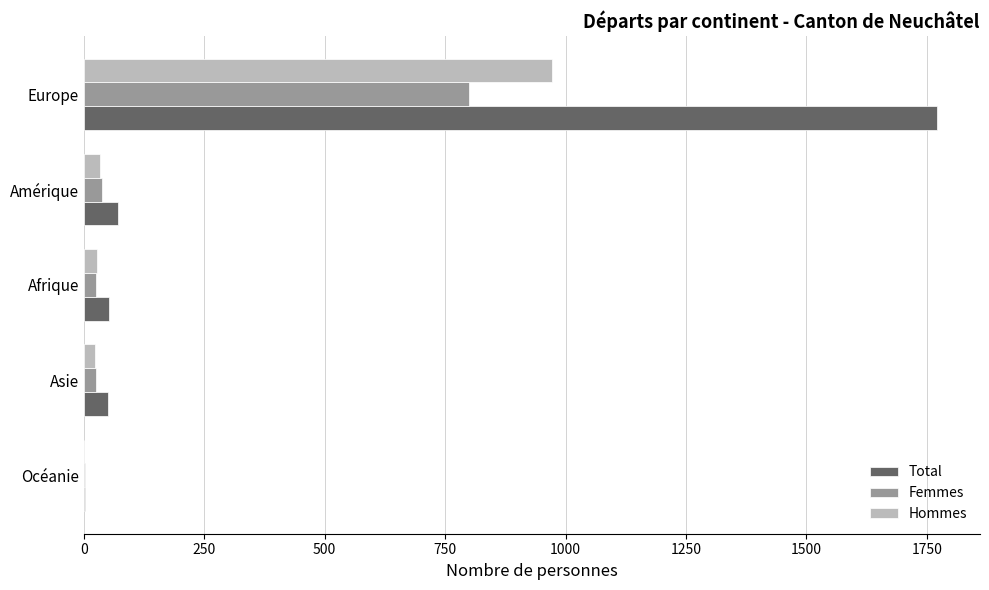

What is the sum of all Total values?

1947